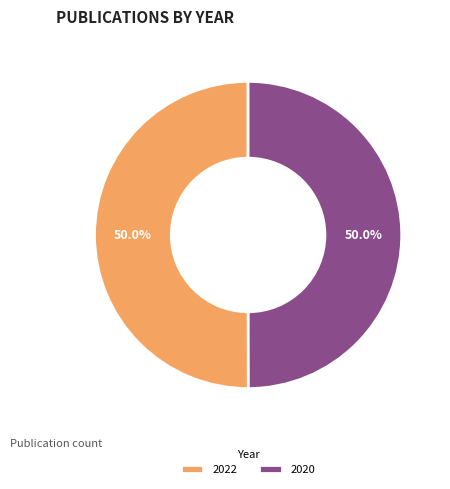

Approximately how many times larger is the value at 2020 compared to 2022?

1.0